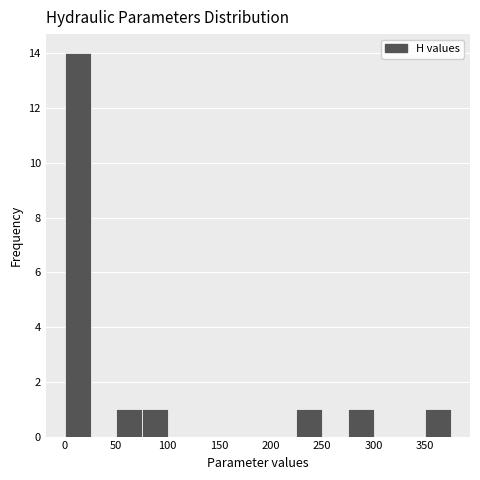

Reading left to right, list every bar in this chart as the range it spans on the x-axis followed by its height. Neither the bar edges nor the heights are printed on the chart, so give them approximately, as read against the axes.

0 to 25: 14
25 to 50: 0
50 to 75: 1
75 to 100: 1
100 to 125: 0
125 to 150: 0
150 to 175: 0
175 to 200: 0
200 to 225: 0
225 to 250: 1
250 to 275: 0
275 to 300: 1
300 to 325: 0
325 to 350: 0
350 to 375: 1